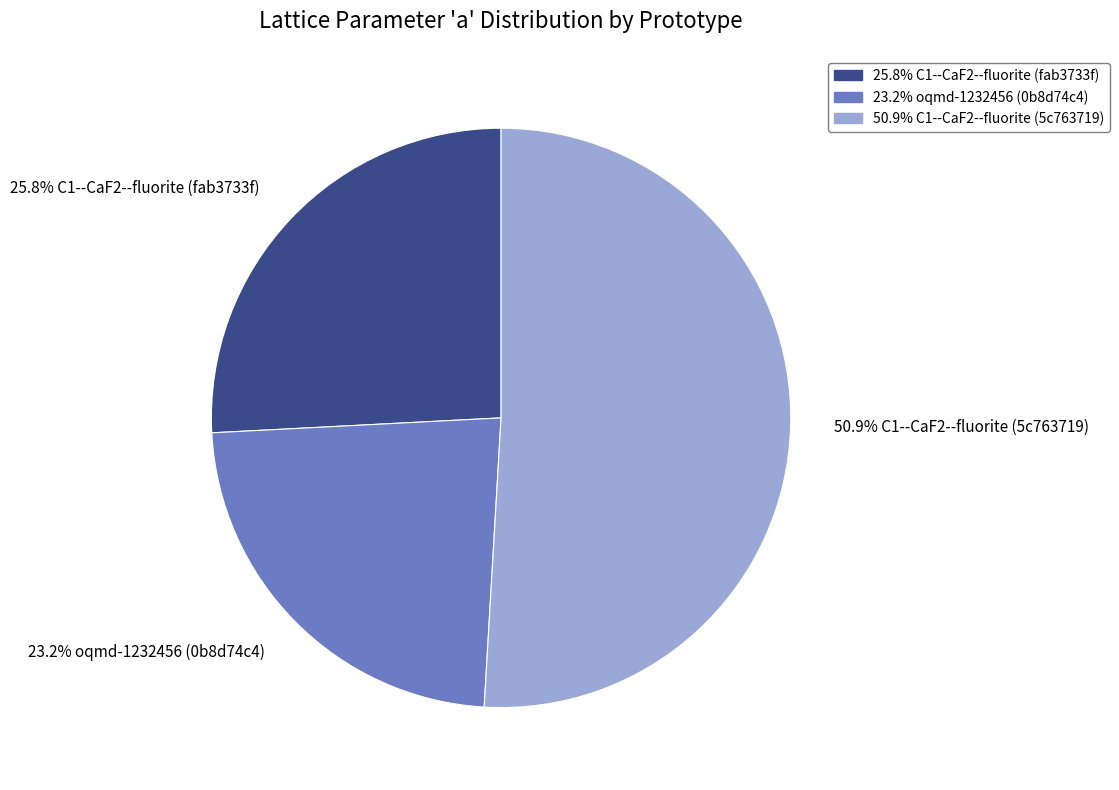

What is the largest slice in the pie chart?

50.9% C1--CaF2--fluorite (5c763719)